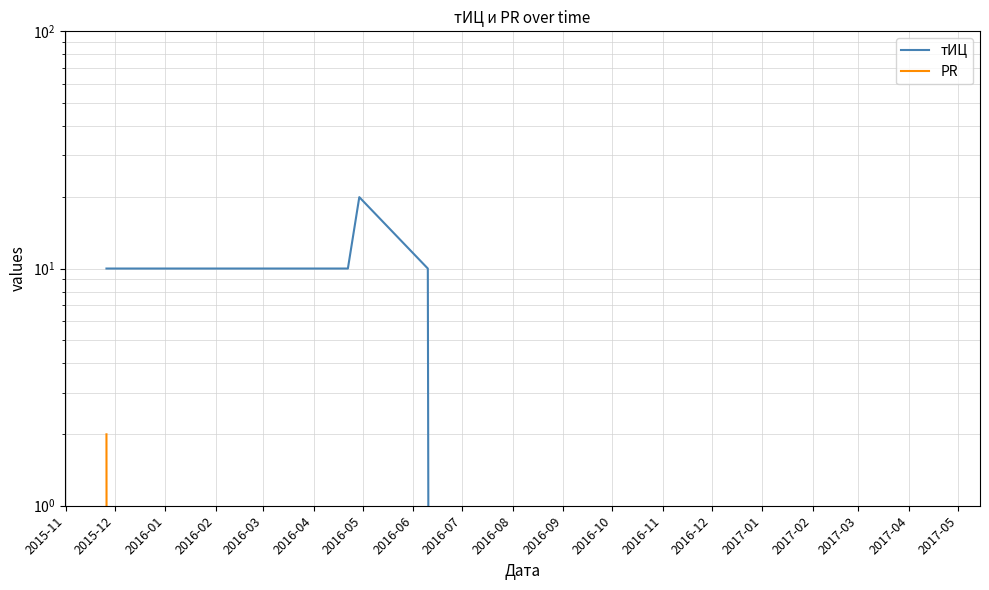

What is the difference between the maximum and minimum values in the PR series?

2